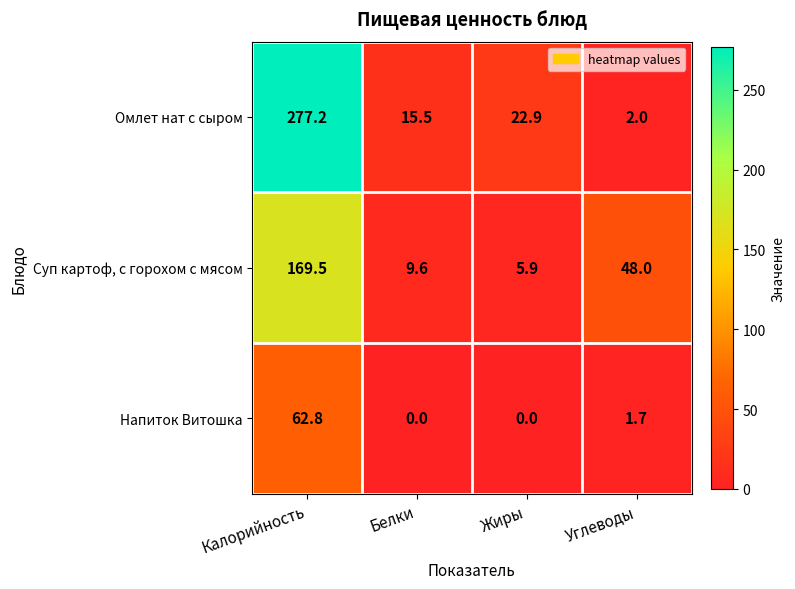

At which label does Омлет нат с сыром first exceed 22?

Калорийность